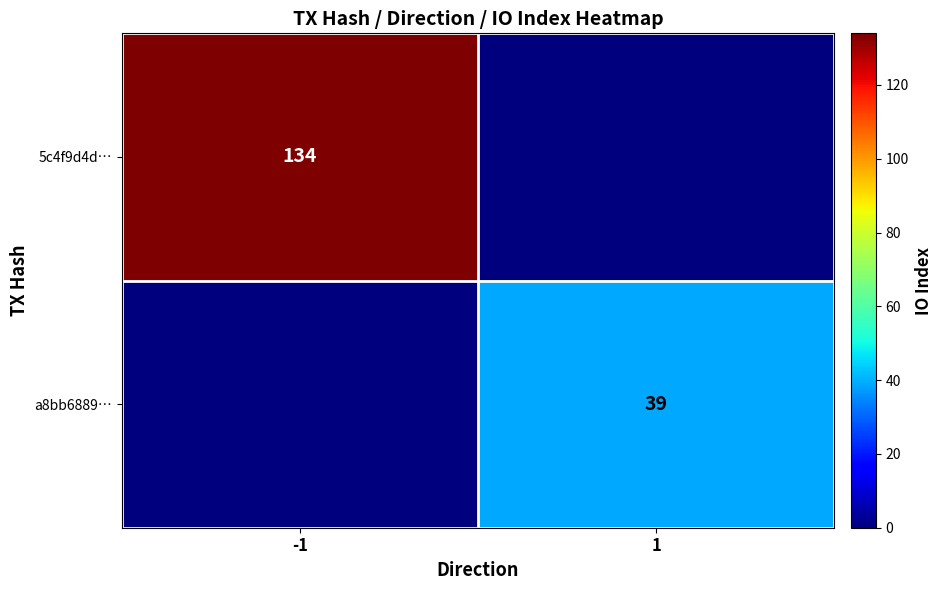

The 5c4f9d4d… series shows 134 at -1. True or false?

True